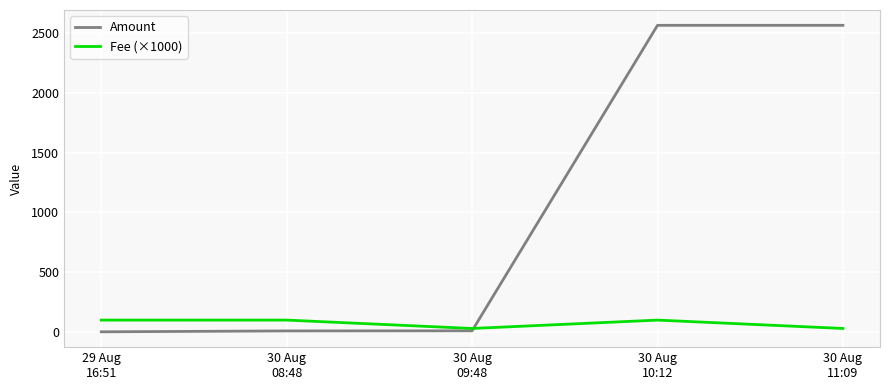

Is it true that Fee (×1000) equals 30.0 at 30 Aug
11:09?

True